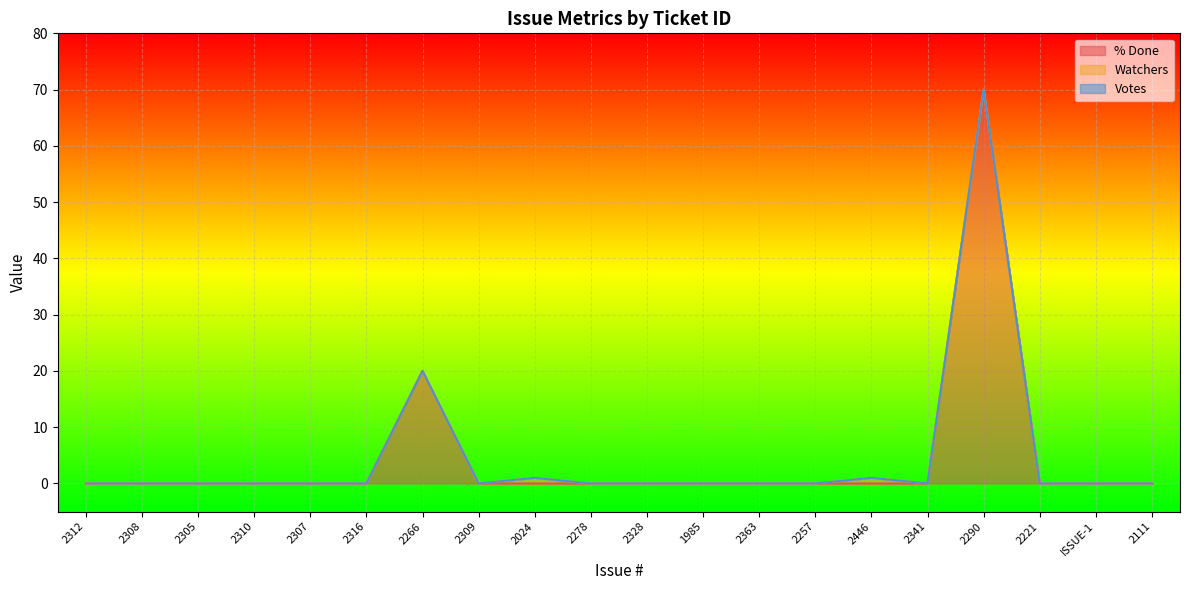

Is it true that Watchers equals -1 at 2363?

False